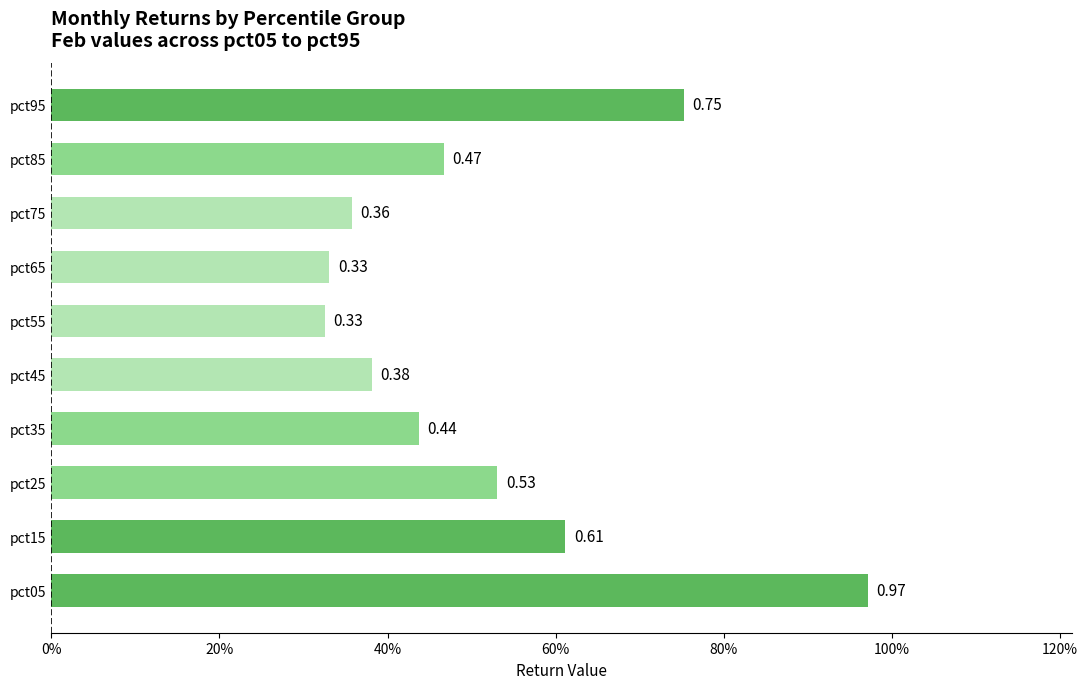

Does the chart contain any negative values?

No